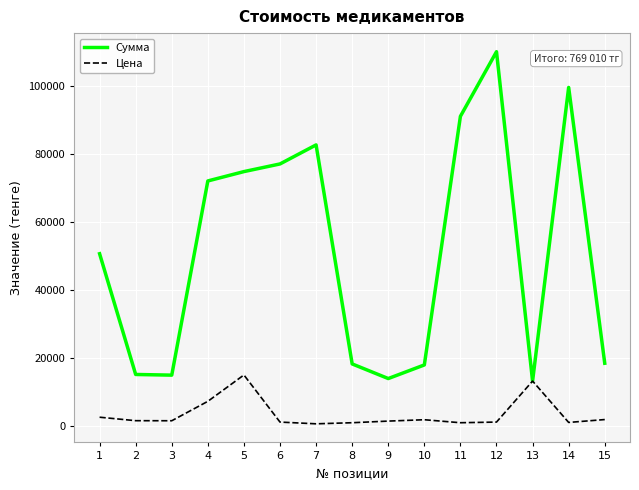

Which series has the largest total across all categories?

Сумма